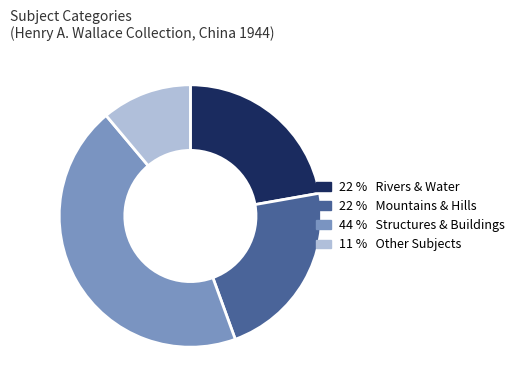

How many slices are in this pie chart?

4